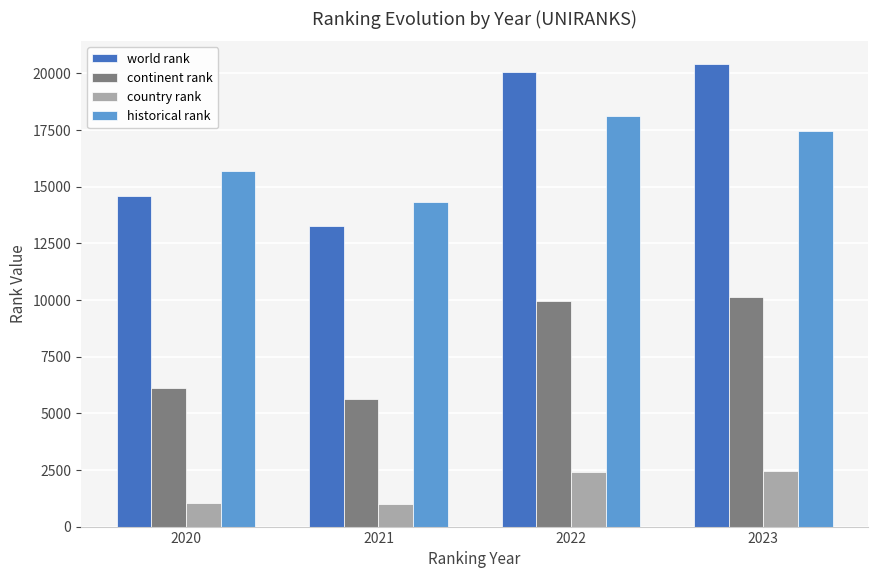

Rank the series by their maximum value, from highest to lowest.

world rank, historical rank, continent rank, country rank